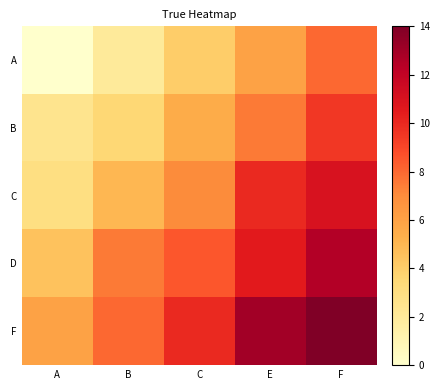

Rank the series by their maximum value, from lowest to highest.

A, B, C, D, F